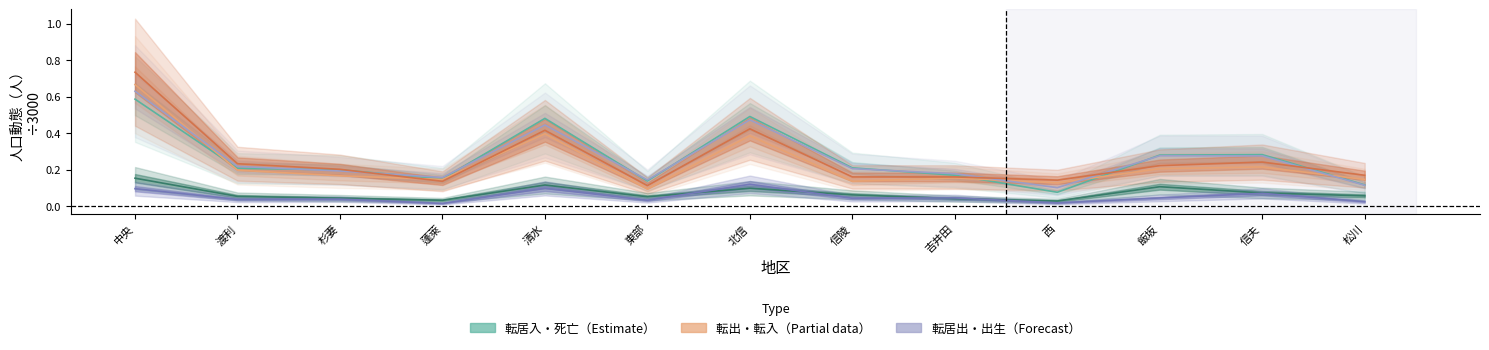

At which category is the sum across all series the highest?

中央